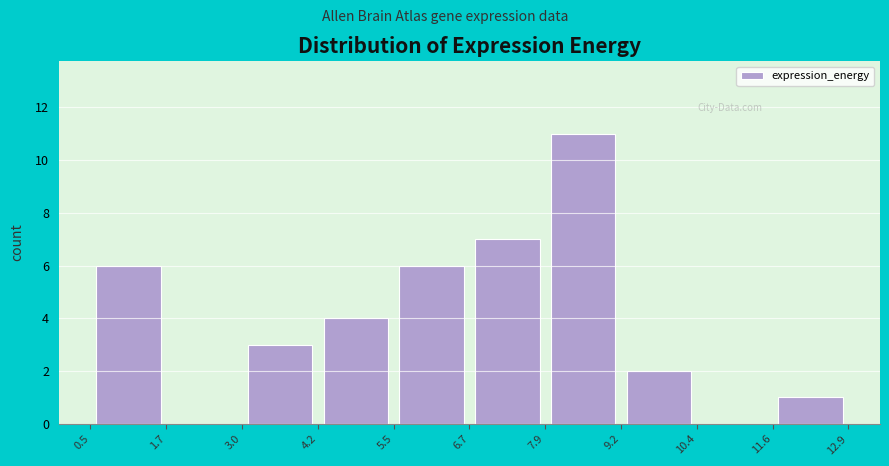

Reading left to right, list every bar in this chart as the range it spans on the x-axis followed by its height. The values are not printed on the chart, so give them approximately, as read against the axis.

0.5 to 1.7: 6
1.7 to 3.0: 0
3.0 to 4.2: 3
4.2 to 5.5: 4
5.5 to 6.7: 6
6.7 to 7.9: 7
7.9 to 9.2: 11
9.2 to 10.4: 2
10.4 to 11.6: 0
11.6 to 12.9: 1